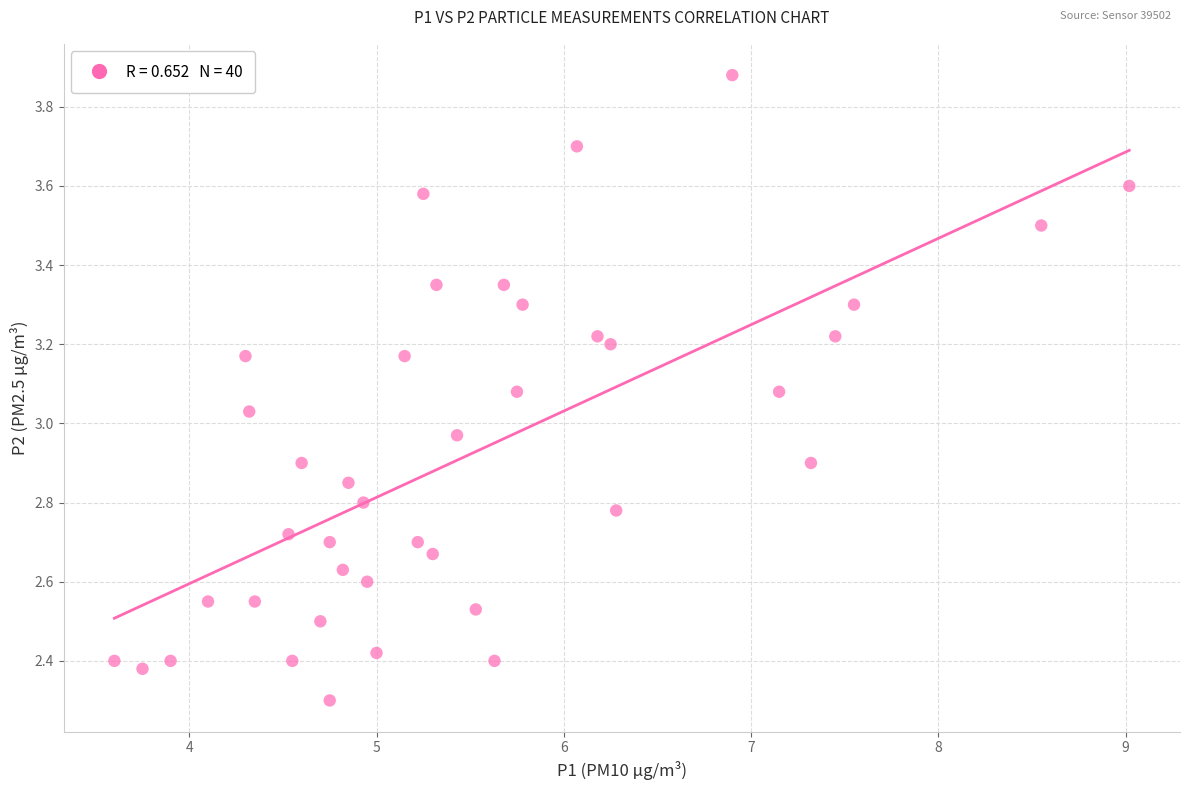

What is the range of Y values (max minus min)?

1.6